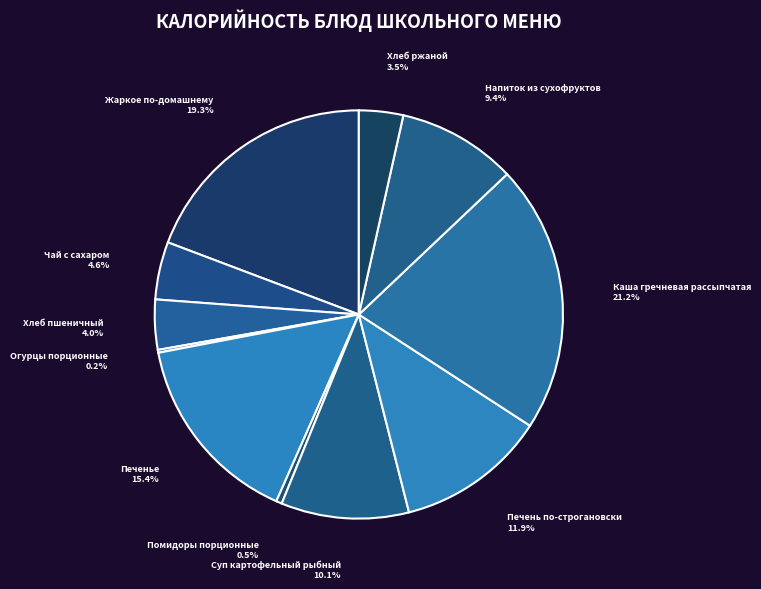

Between Каша гречневая рассыпчатая and Суп картофельный рыбный, which is larger?

Каша гречневая рассыпчатая